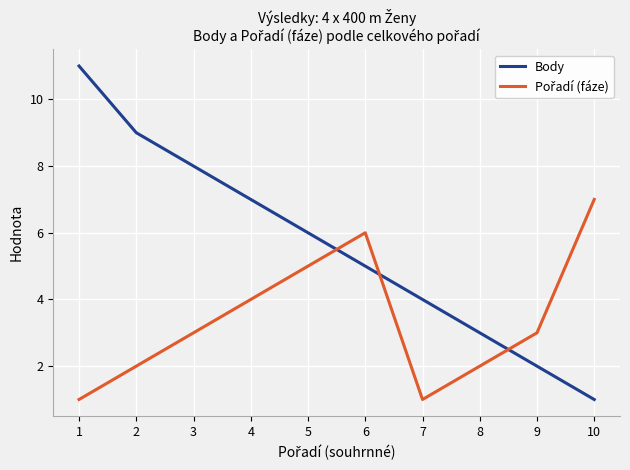

What is the maximum value shown in the chart?

11